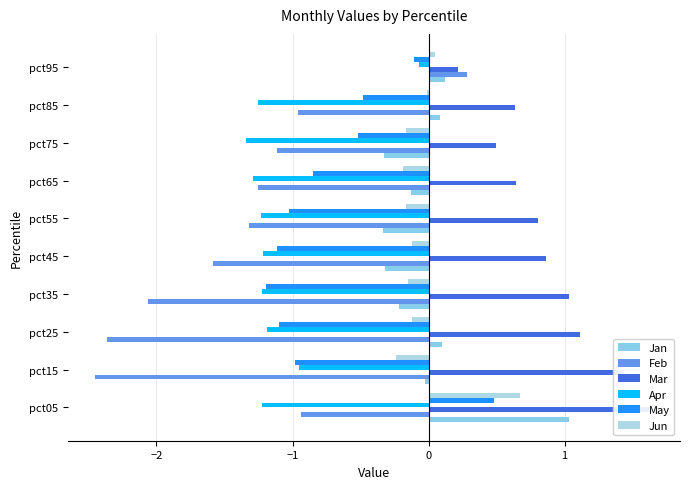

Which series has the largest total across all categories?

Mar